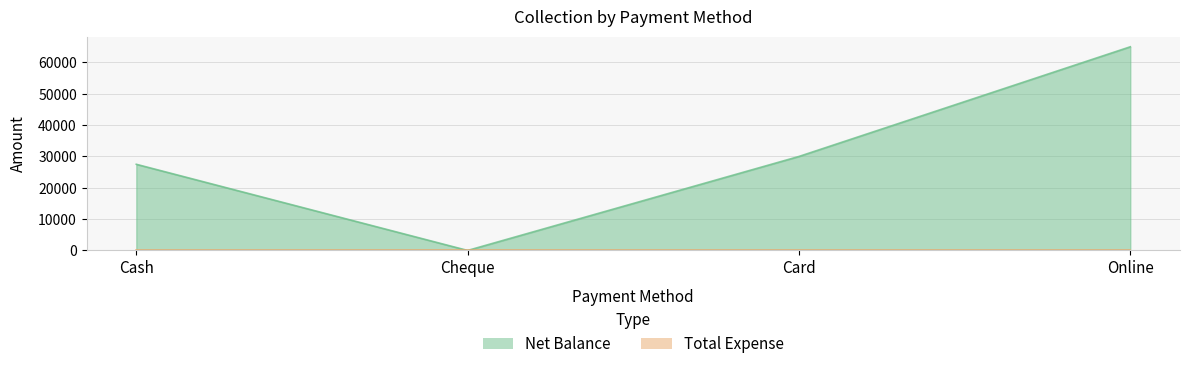

What is the sum of all values?

122500